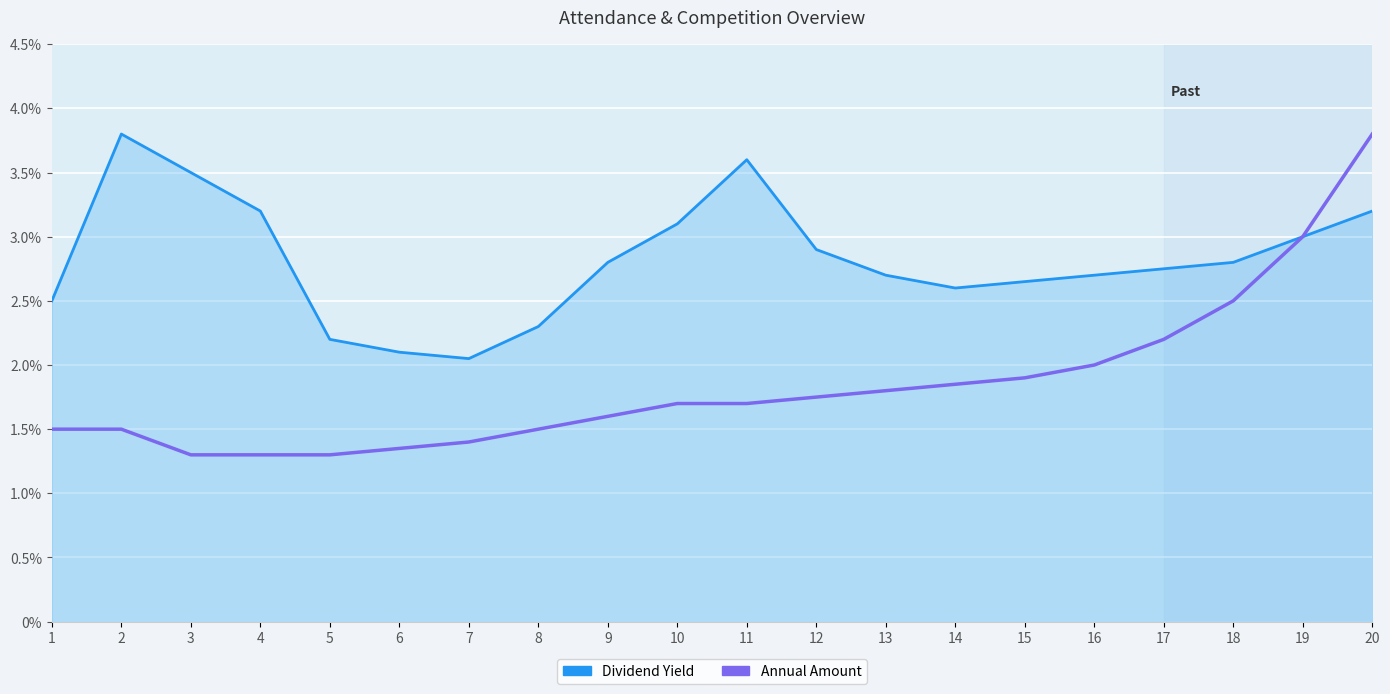

What is the highest value of the Dividend Yield series?

3.8